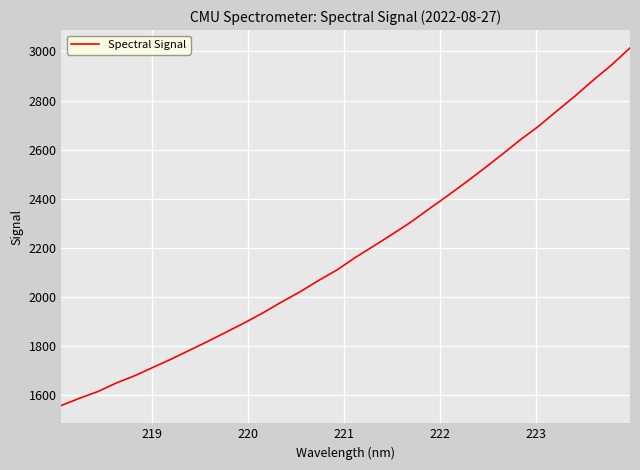

What is the difference between the maximum and minimum values?

1455.0